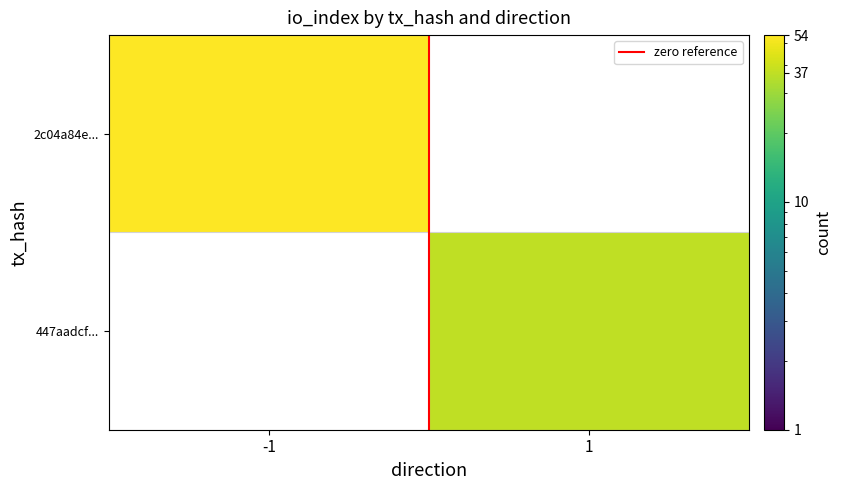

Which category has the highest value in the 447aadcf... series?

-1